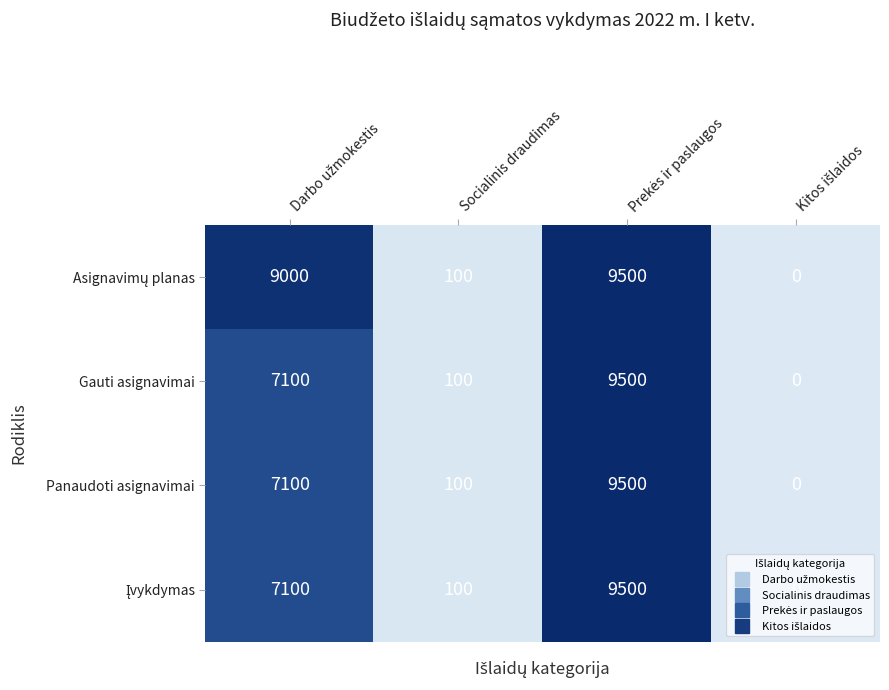

At how many categories does at least one series exceed 2558?

2